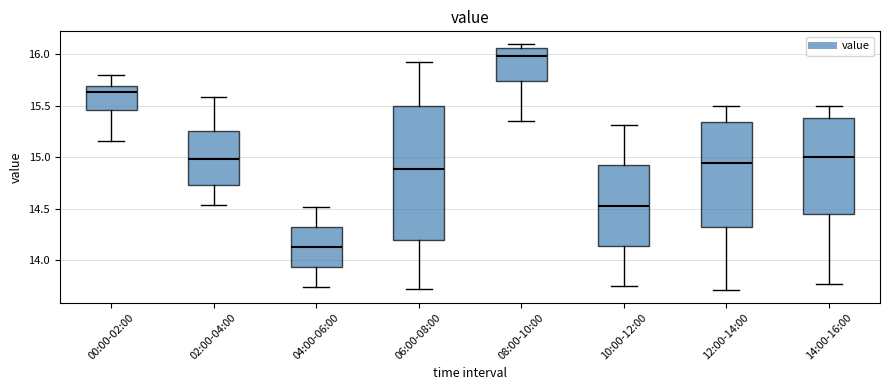

Reading left to right, transcribe this box plot: for each box, give where its median line is, the range the box spans, and where its two whiskers end, as read against the y-axis. The values are not printed on the chart, so give them approximately, as read against the axis.

00:00-02:00: median 15.65, box 15.45 to 15.70, whiskers 15.15 to 15.80
02:00-04:00: median 15.00, box 14.75 to 15.25, whiskers 14.55 to 15.60
04:00-06:00: median 14.15, box 13.95 to 14.35, whiskers 13.75 to 14.50
06:00-08:00: median 14.90, box 14.20 to 15.50, whiskers 13.70 to 15.90
08:00-10:00: median 16.00, box 15.75 to 16.05, whiskers 15.35 to 16.10
10:00-12:00: median 14.55, box 14.15 to 14.90, whiskers 13.75 to 15.30
12:00-14:00: median 14.95, box 14.30 to 15.35, whiskers 13.70 to 15.50
14:00-16:00: median 15.00, box 14.45 to 15.40, whiskers 13.75 to 15.50